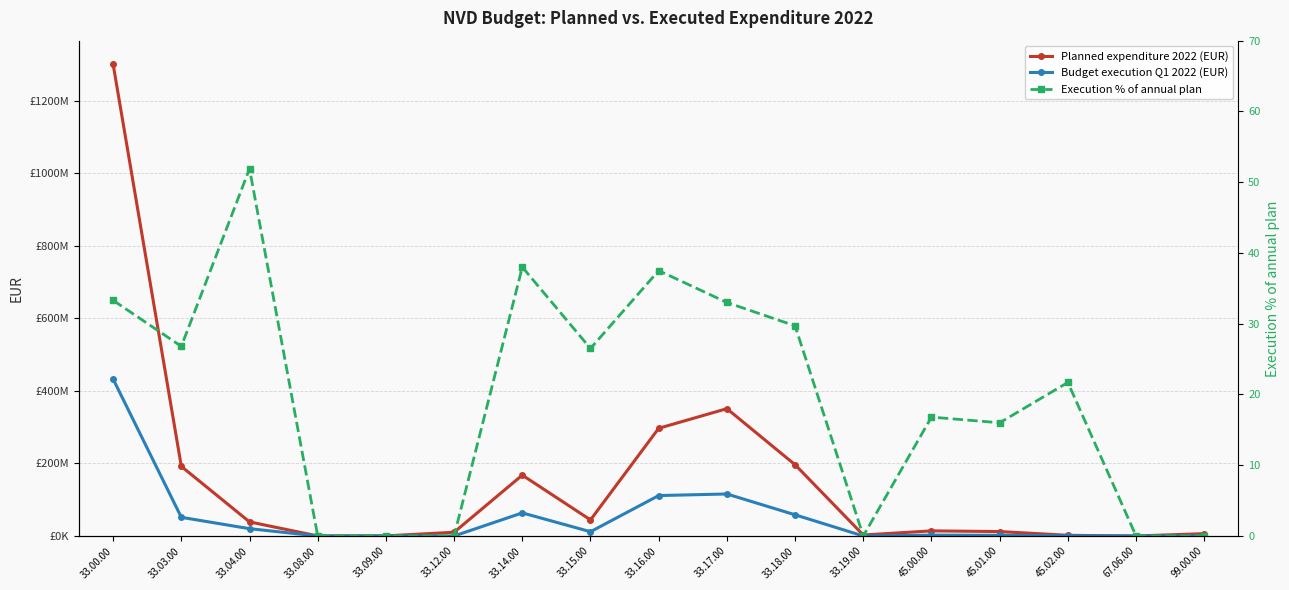

Is it true that Budget execution Q1 2022 (EUR) equals 0.0 at 33.12.00?

True